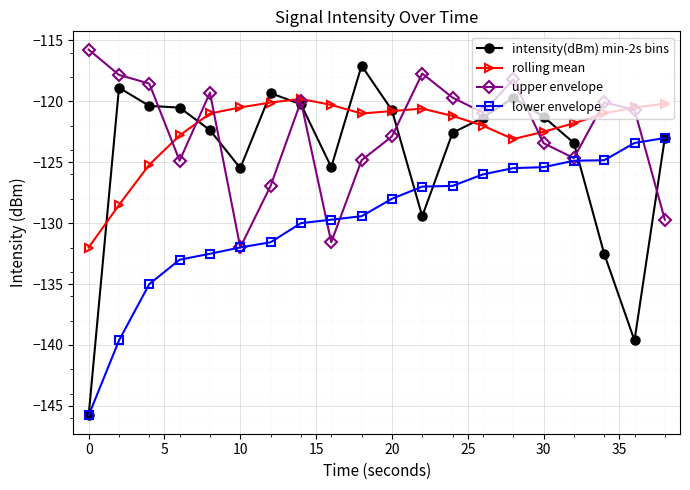

What is the value of the lower envelope point at the 9th from the left?

-129.7